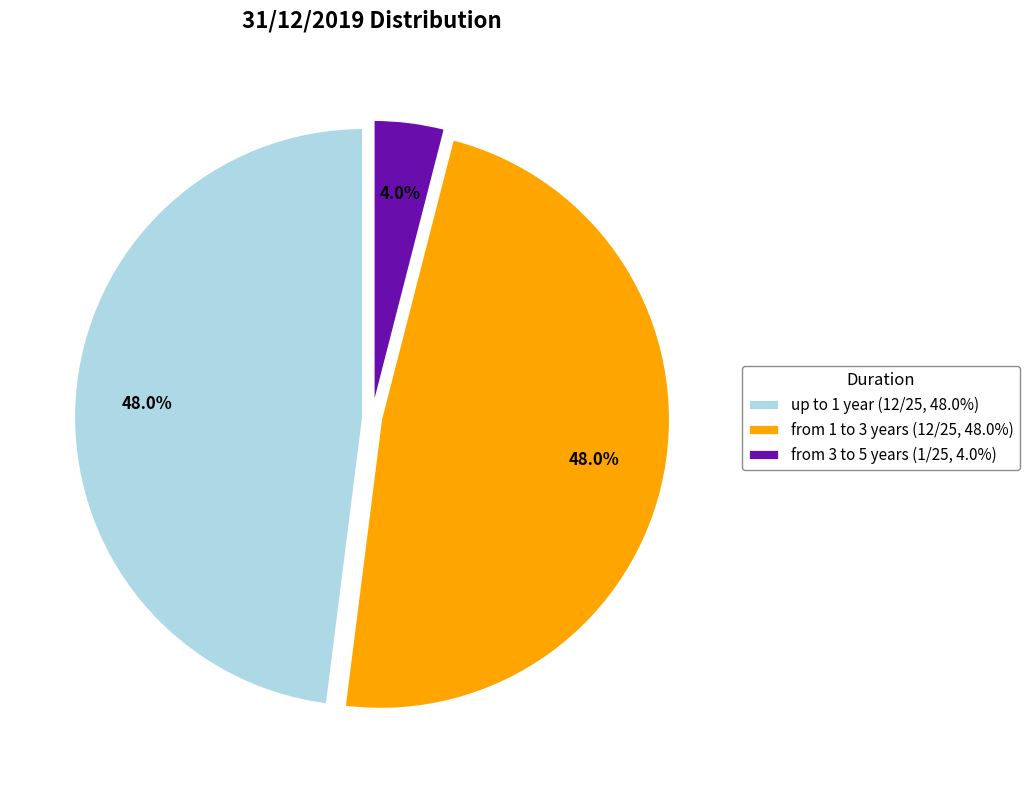

Is up to 1 year the majority of the pie?

No